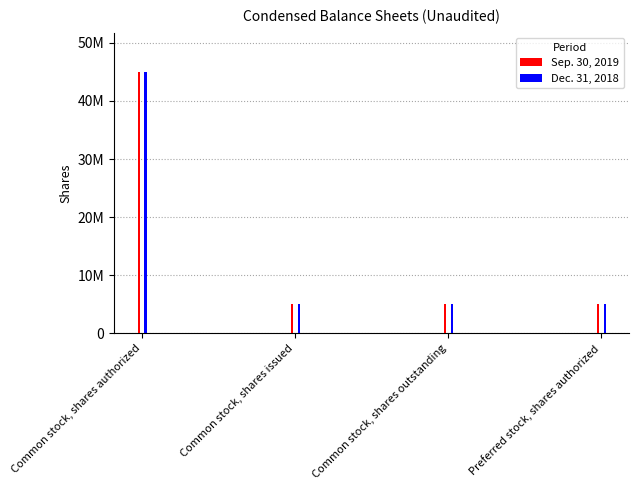

What is the value of the Dec. 31, 2018 bar at the 1st from the left?

45000000